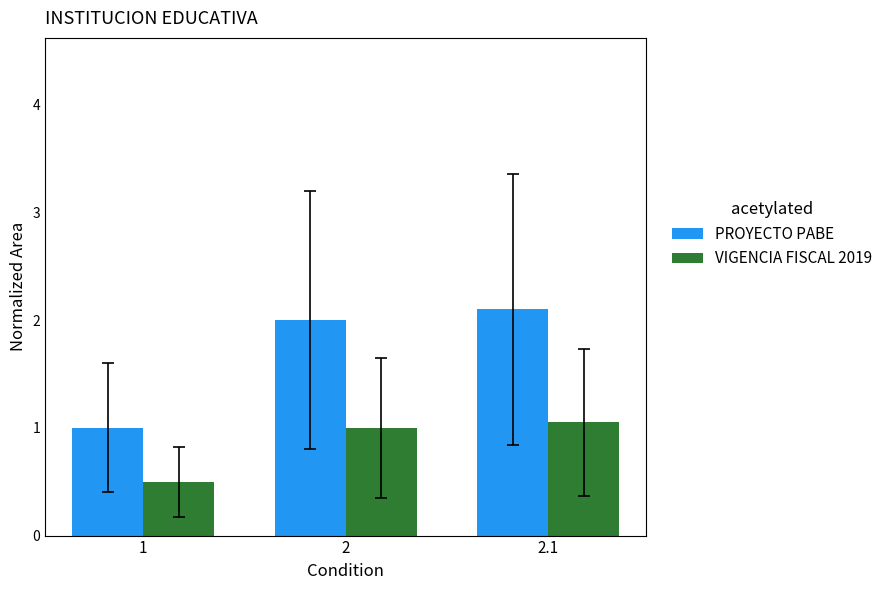

How many distinct data groups are displayed?

2